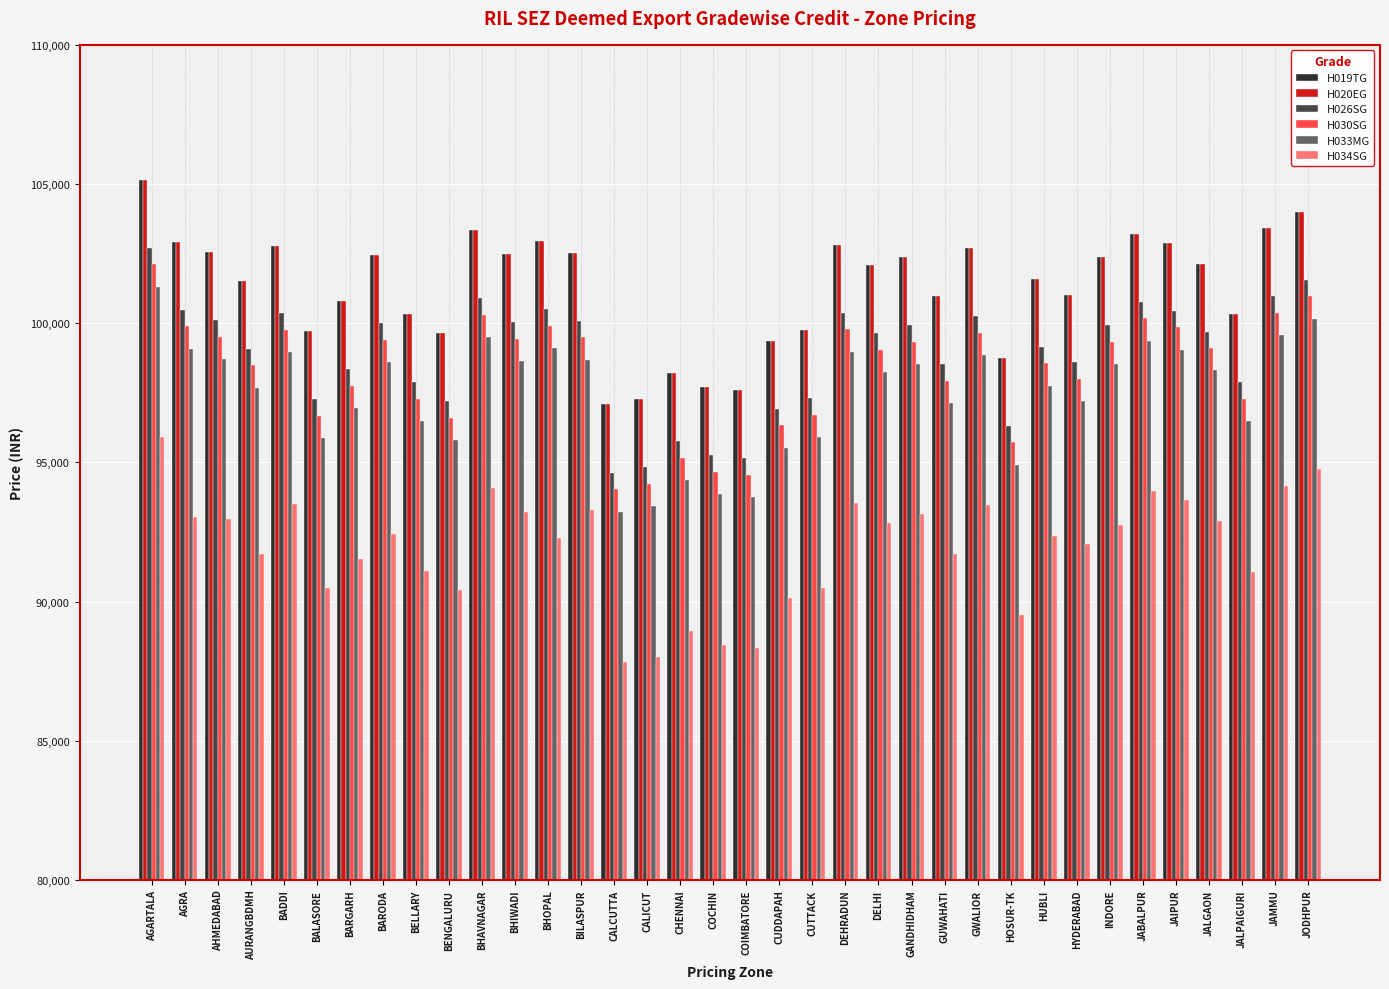

What is the average value of the H030SG series?

98259